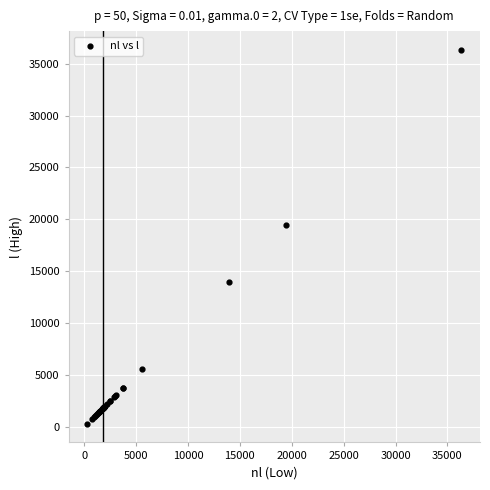

What Y value in the scatter plot is closest to 18323?

19468.9